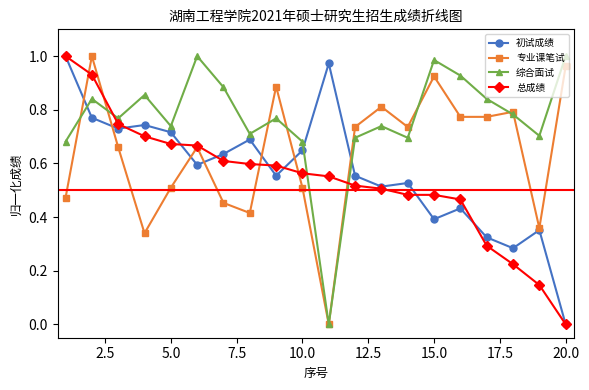

Rank the series by their average value, from highest to lowest.

综合面试, 专业课笔试, 初试成绩, 总成绩